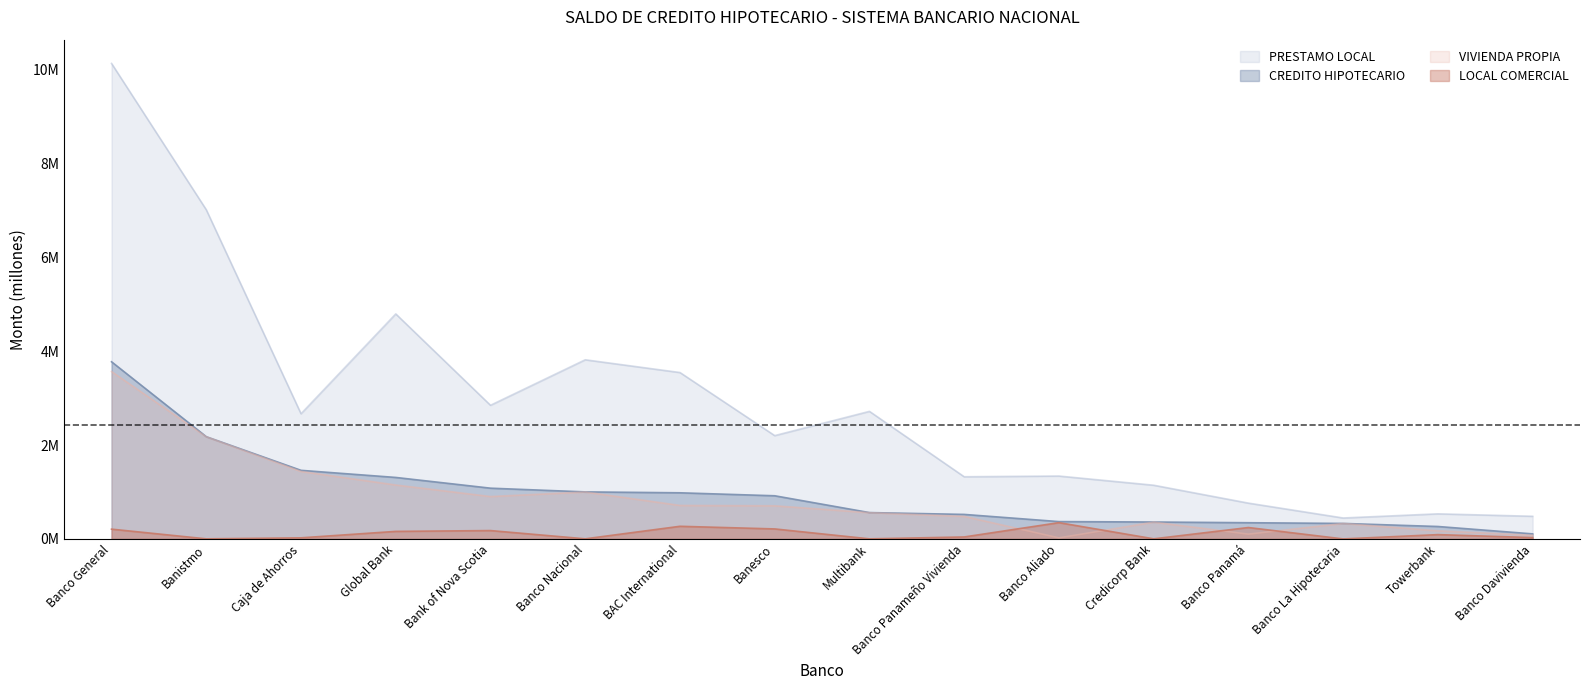

What is the label of the 9th point from the right?

Banesco